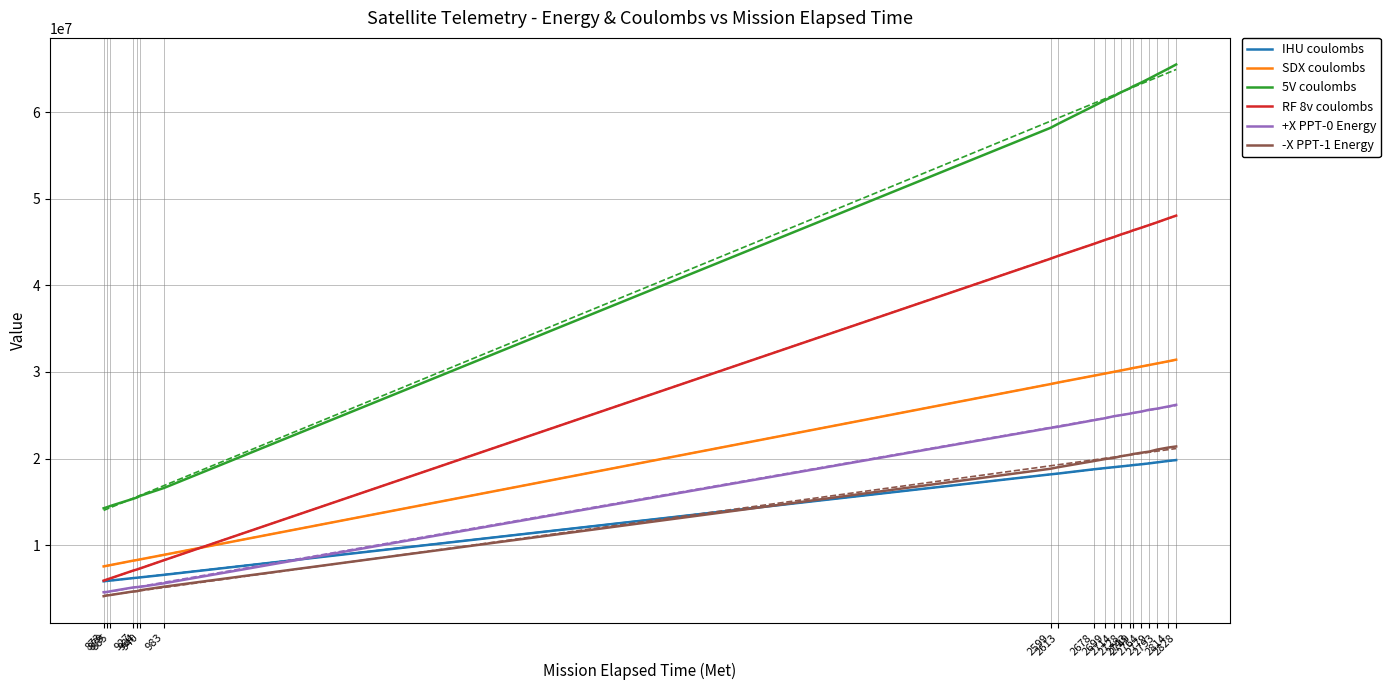

Is it true that +X PPT-0 Energy equals 25176460 at 2743?

True